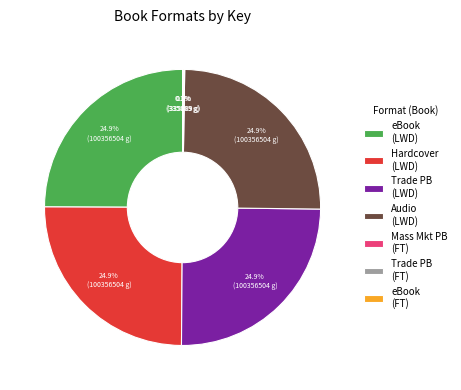

How much of the chart is everything except Hardcover (LWD)?

75.1%